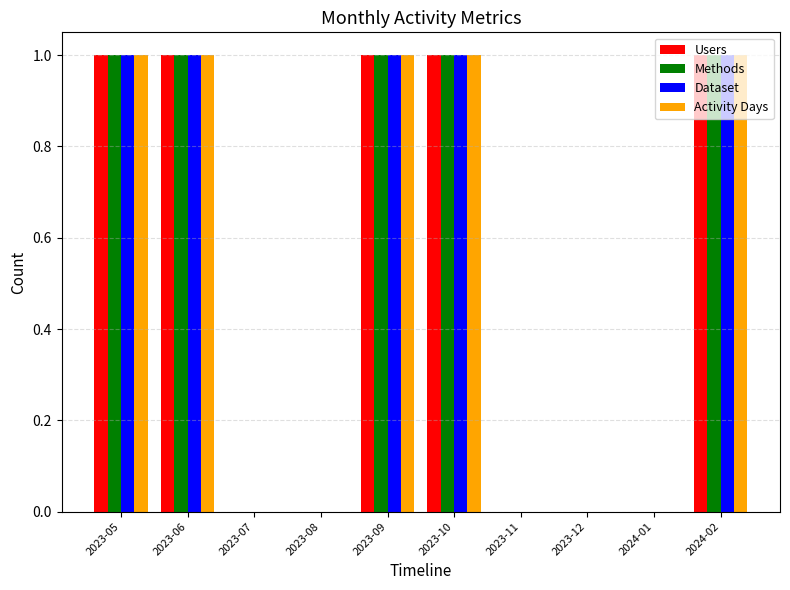

Count the Methods values in the range 0 to 1.

10